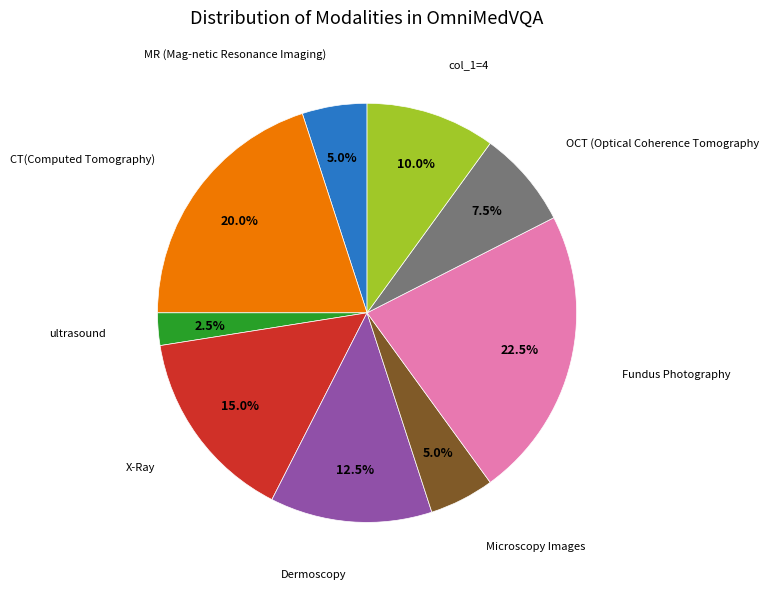

Which category has the biggest portion of the pie?

Fundus Photography